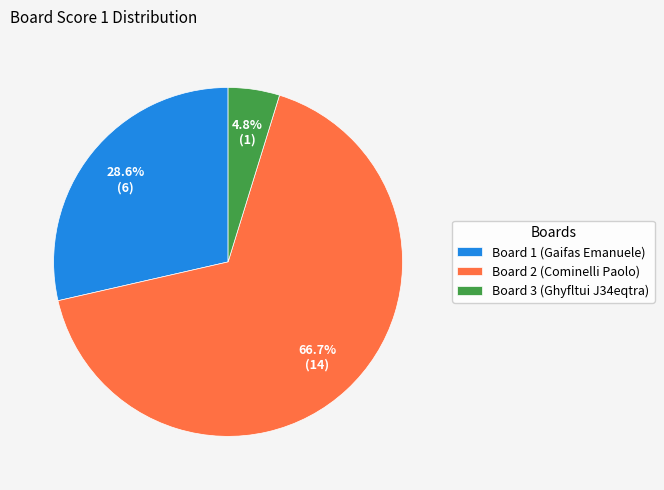

True or false: Board 3 accounts for 5% of the total.

True